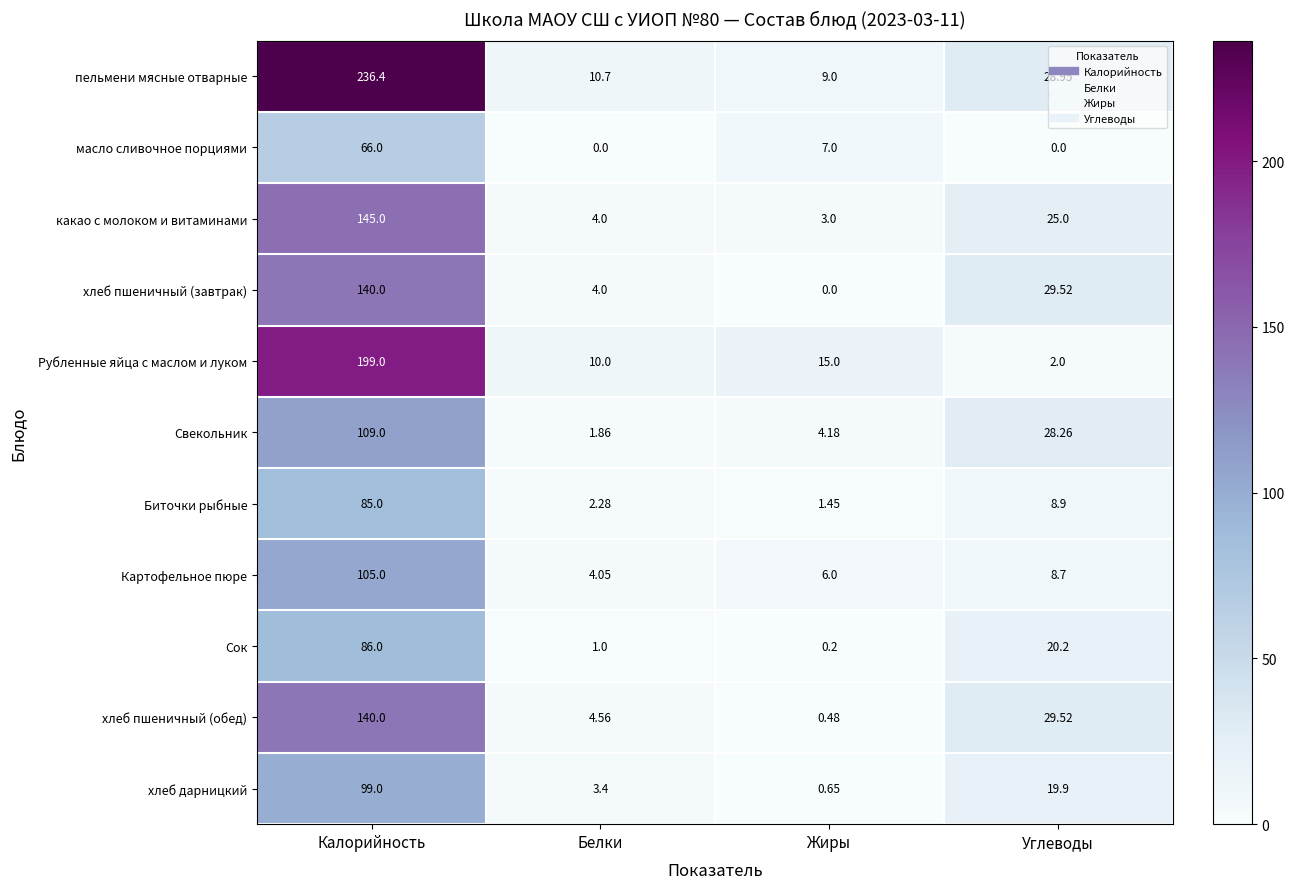

At which label is хлеб пшеничный (завтрак) closest to 70?

Углеводы